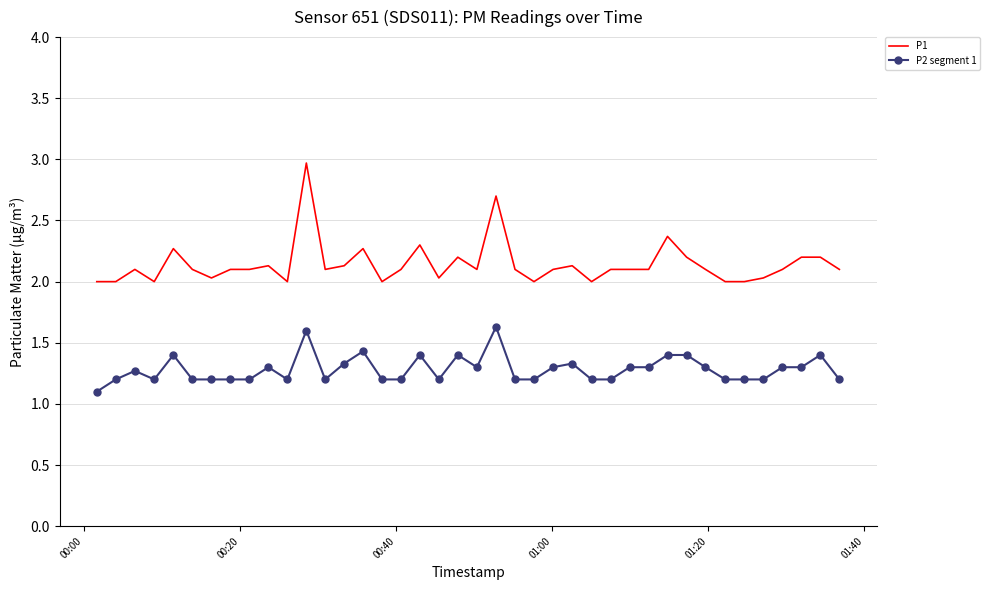

What is the greatest value displayed?

3.0